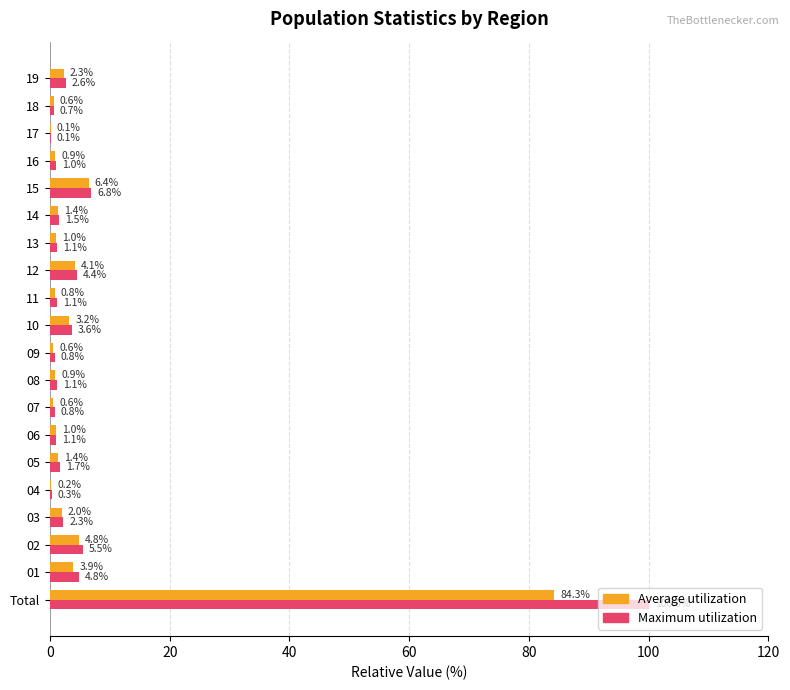

Which series changed the most between 03 and 06?

Maximum utilization